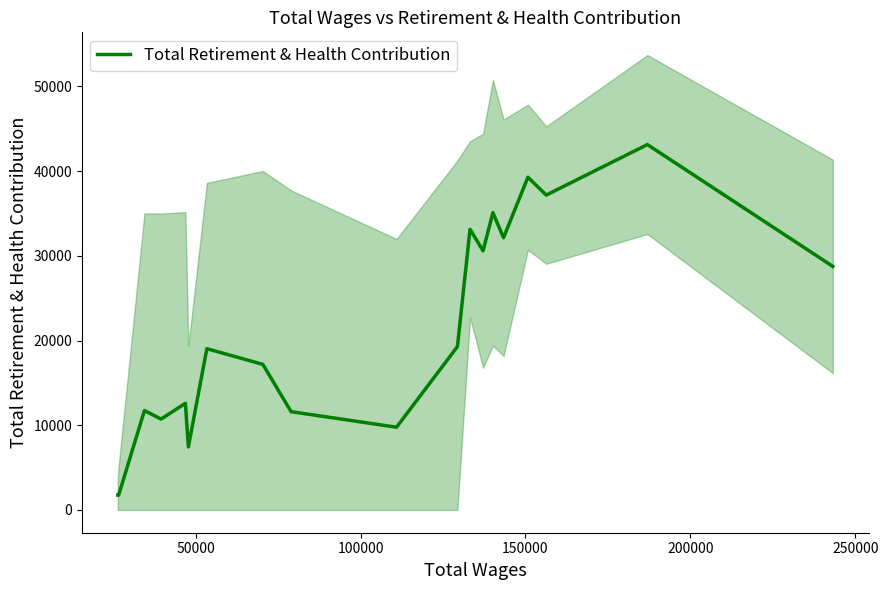

What is the maximum value for Total Retirement & Health Contribution?

43127.3